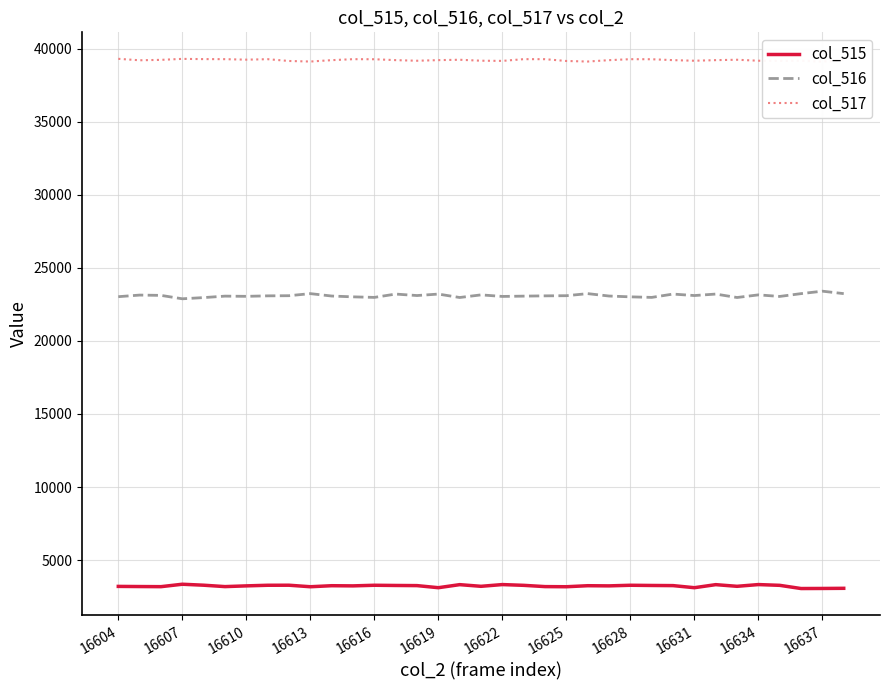

True or false: col_516 and col_515 intersect in this chart.

False